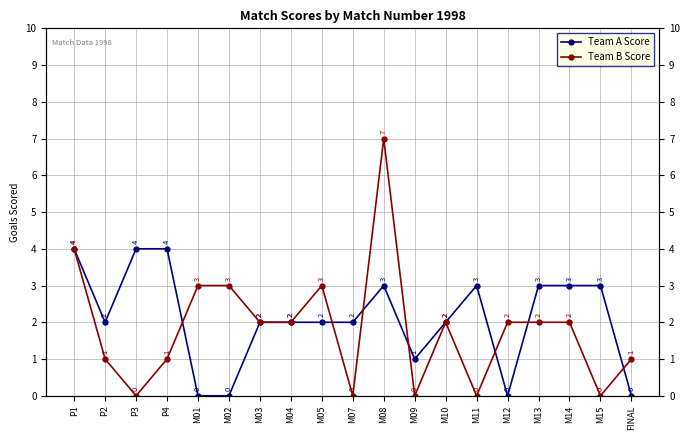

Reading left to right, what are all the values shown in this chart?

Team A Score: P1=4	P2=2	P3=4	P4=4	M01=0	M02=0	M03=2	M04=2	M05=2	M07=2	M08=3	M09=1	M10=2	M11=3	M12=0	M13=3	M14=3	M15=3	FINAL=0
Team B Score: P1=4	P2=1	P3=0	P4=1	M01=3	M02=3	M03=2	M04=2	M05=3	M07=0	M08=7	M09=0	M10=2	M11=0	M12=2	M13=2	M14=2	M15=0	FINAL=1